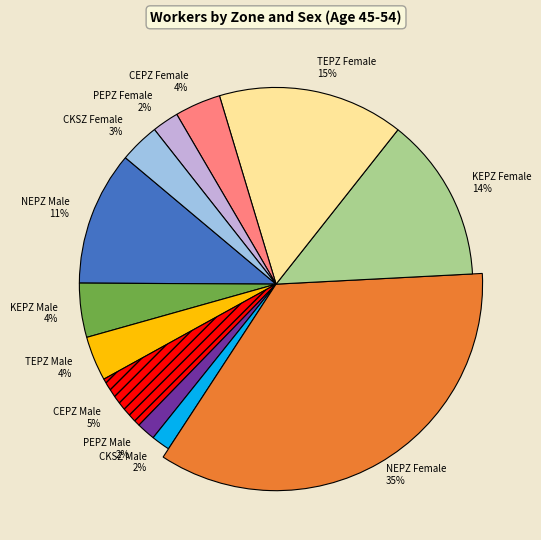

Is there any slice that represents more than half of the pie?

No